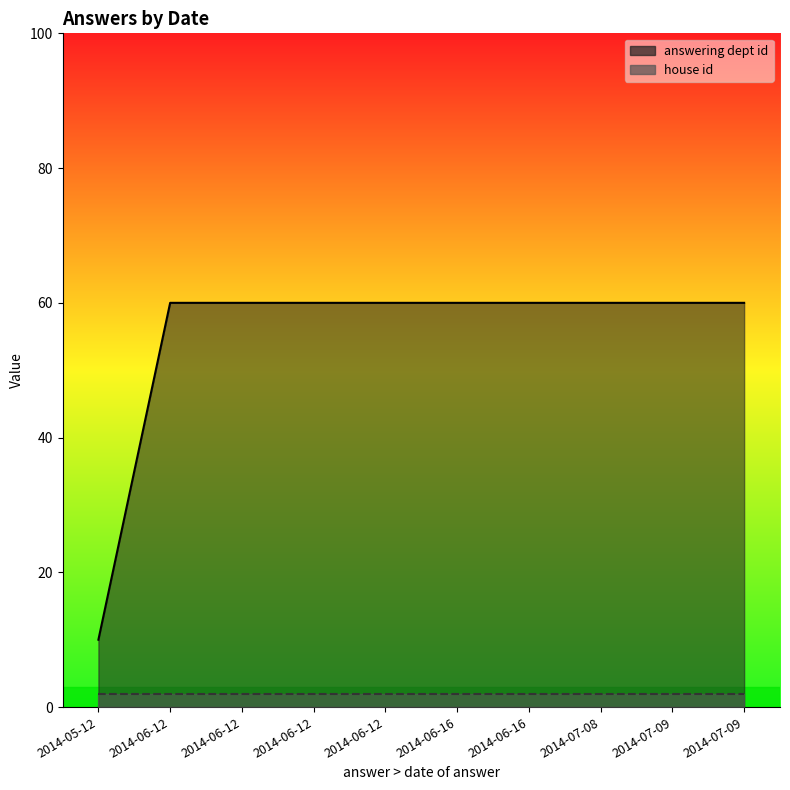

At which label does answering dept id reach its peak?

2014-07-09